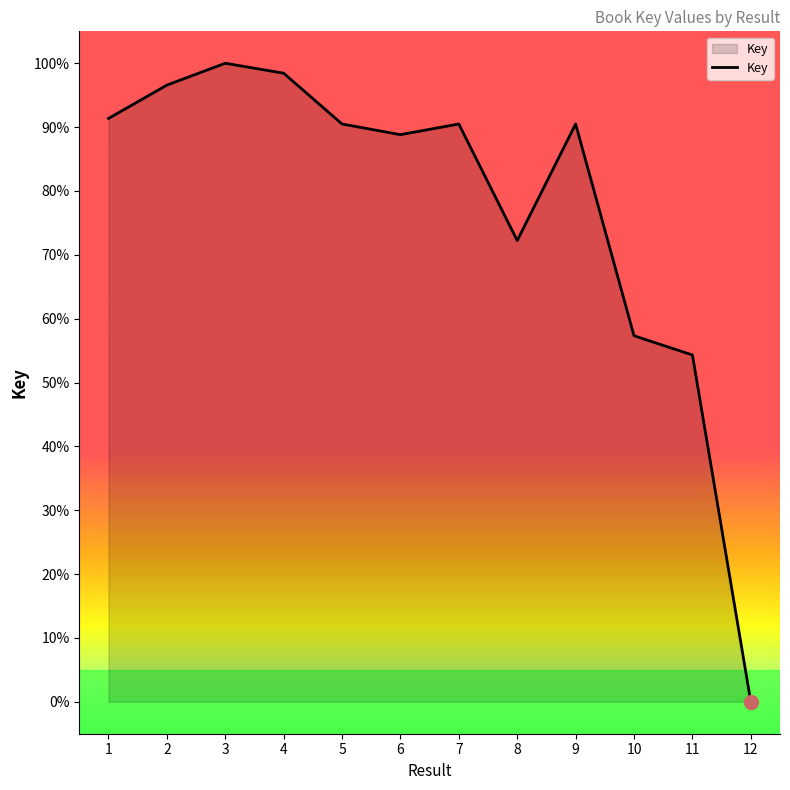

Does the chart have visible grid lines?

No